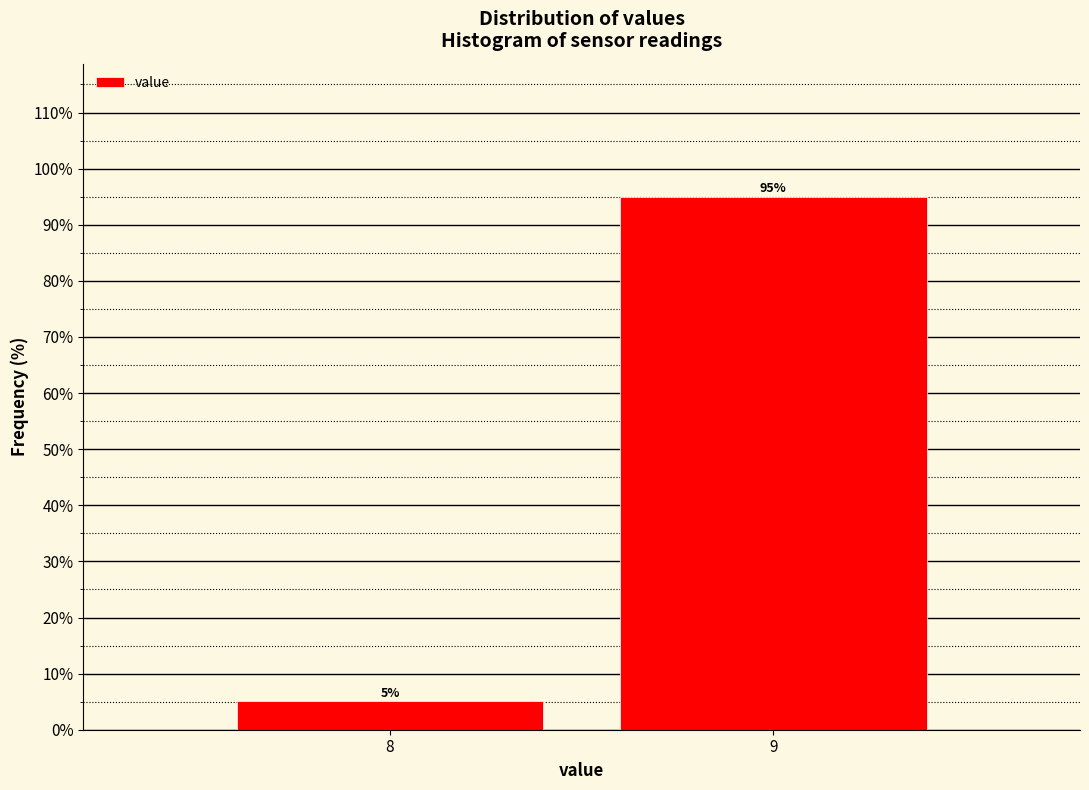

Reading left to right, extract all data points from this chart.

5.0	95.0